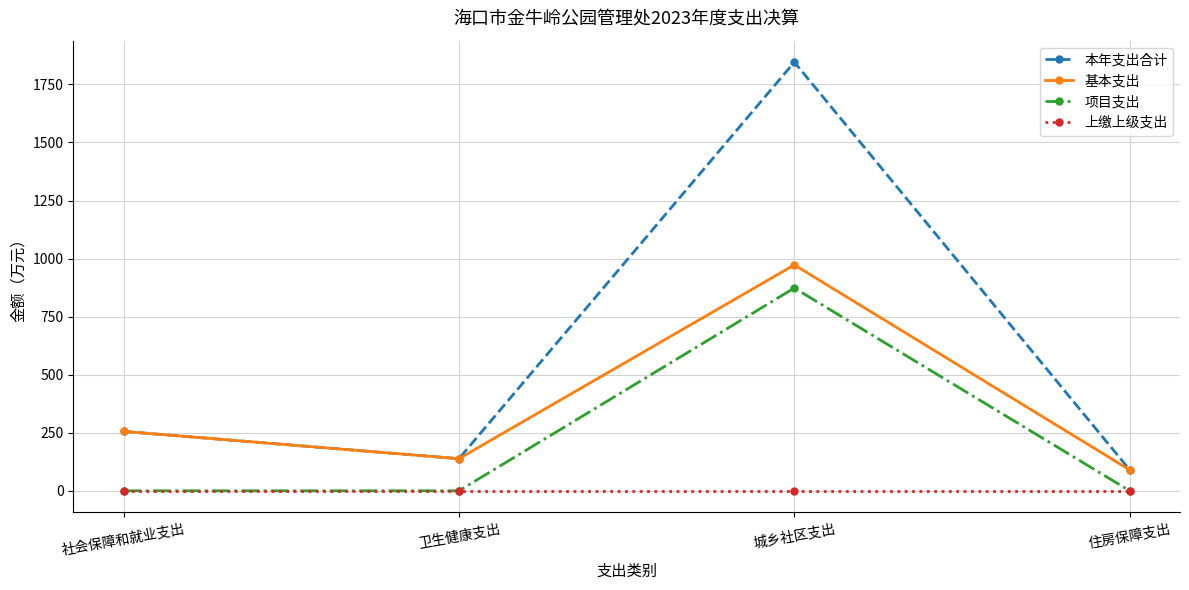

What position from the left is 住房保障支出?

4